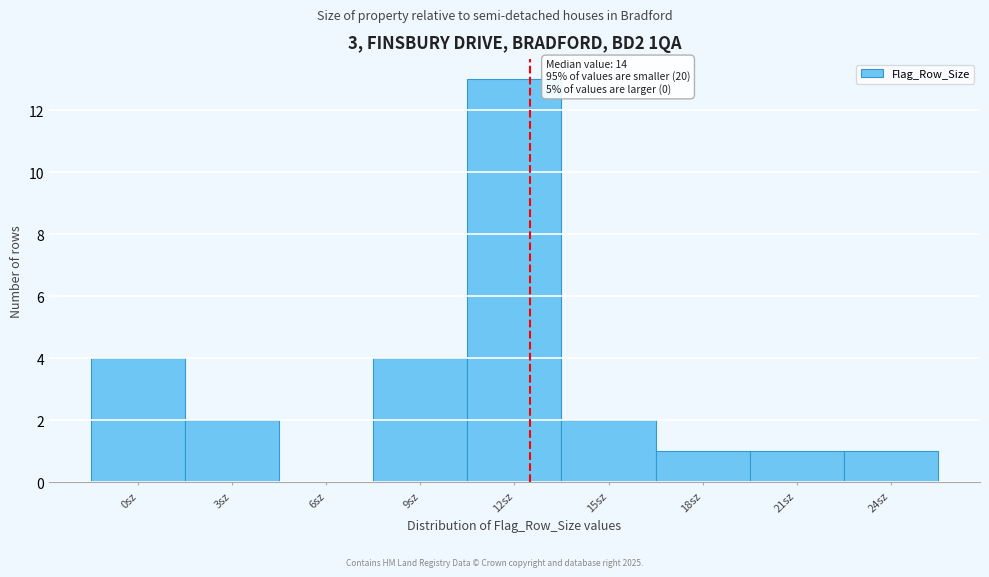

Reading left to right, transcribe all the data shown in this chart.

0sz=4	3sz=2	6sz=0	9sz=4	12sz=13	15sz=2	18sz=1	21sz=1	24sz=1